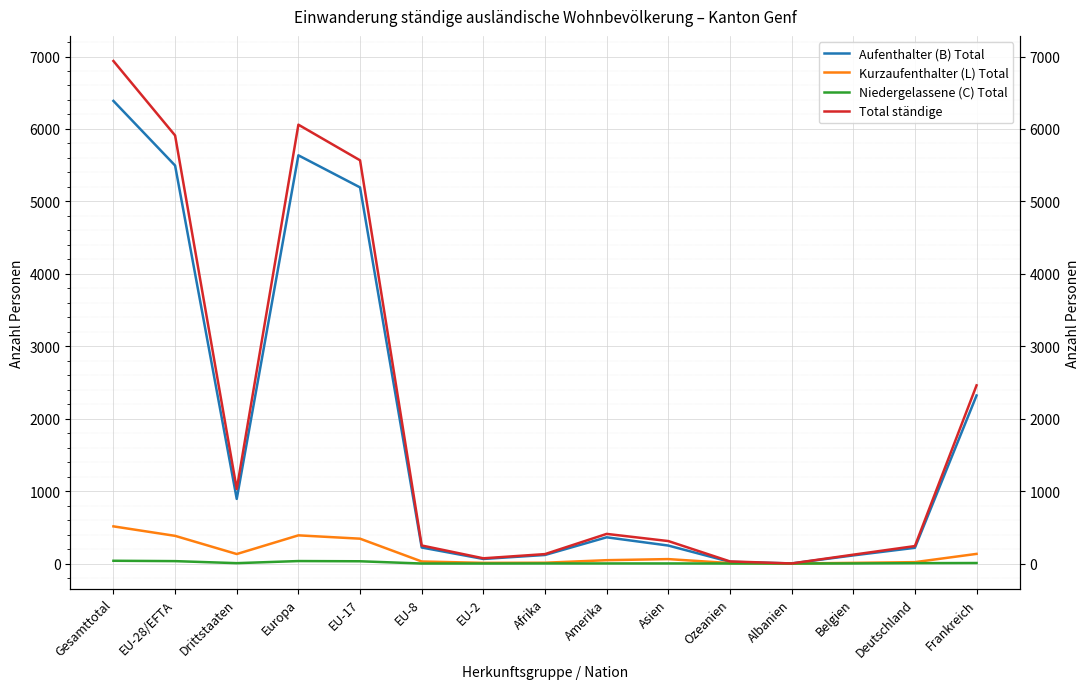

Reading left to right, list all the values displayed in this chart.

Aufenthalter (B) Total: 6387	5495	892	5636	5193	221	63	118	362	248	23	1	112	217	2320
Kurzaufenthalter (L) Total: 513	382	131	389	343	28	9	11	46	61	6	0	9	19	133
Niedergelassene (C) Total: 38	33	5	34	31	0	0	1	1	1	0	0	1	5	7
Total ständige: 6938	5910	1028	6059	5567	249	72	130	409	310	29	1	122	241	2460